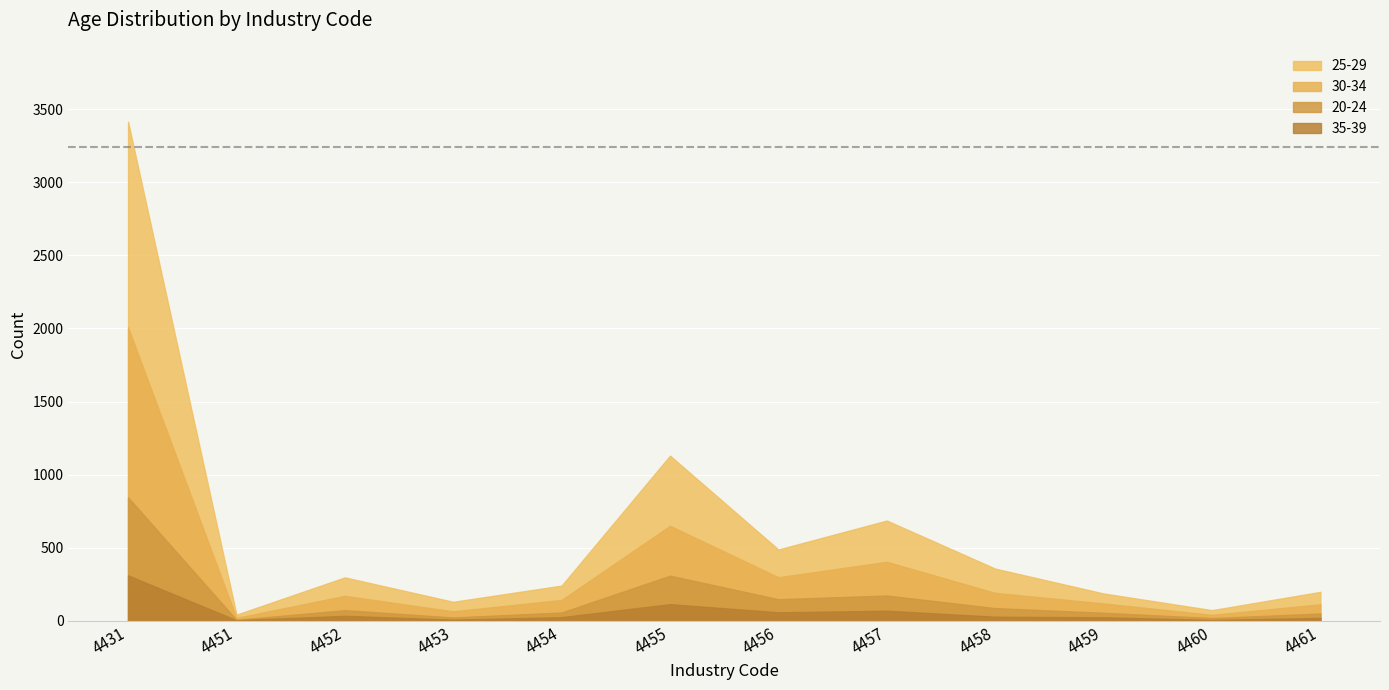

True or false: 20-24 and 30-34 intersect in this chart.

False